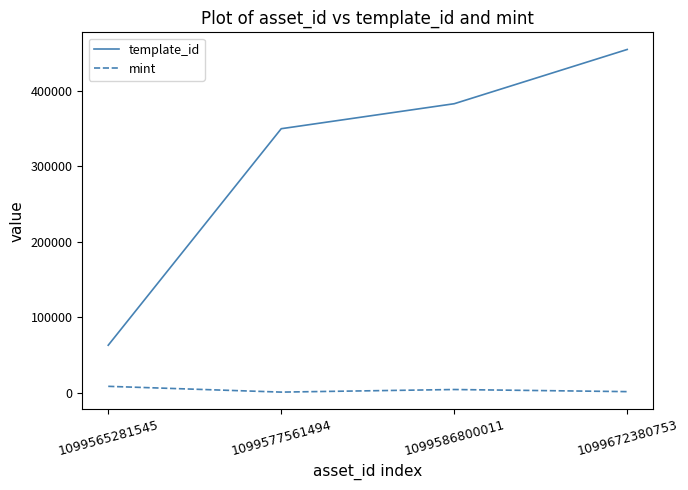

At which category is the sum across all series the highest?

1099672380753